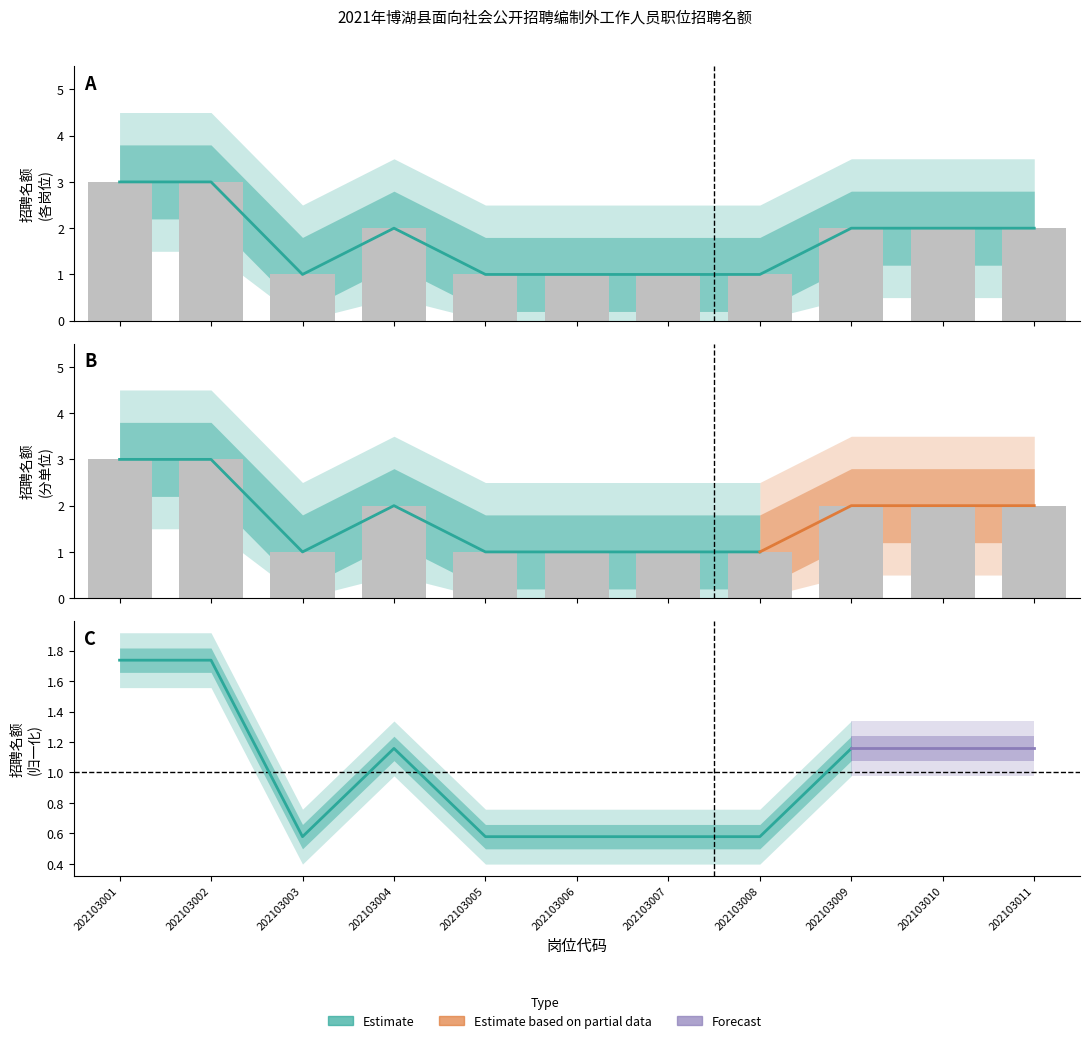

At which label is the value closest to 2?

202103004